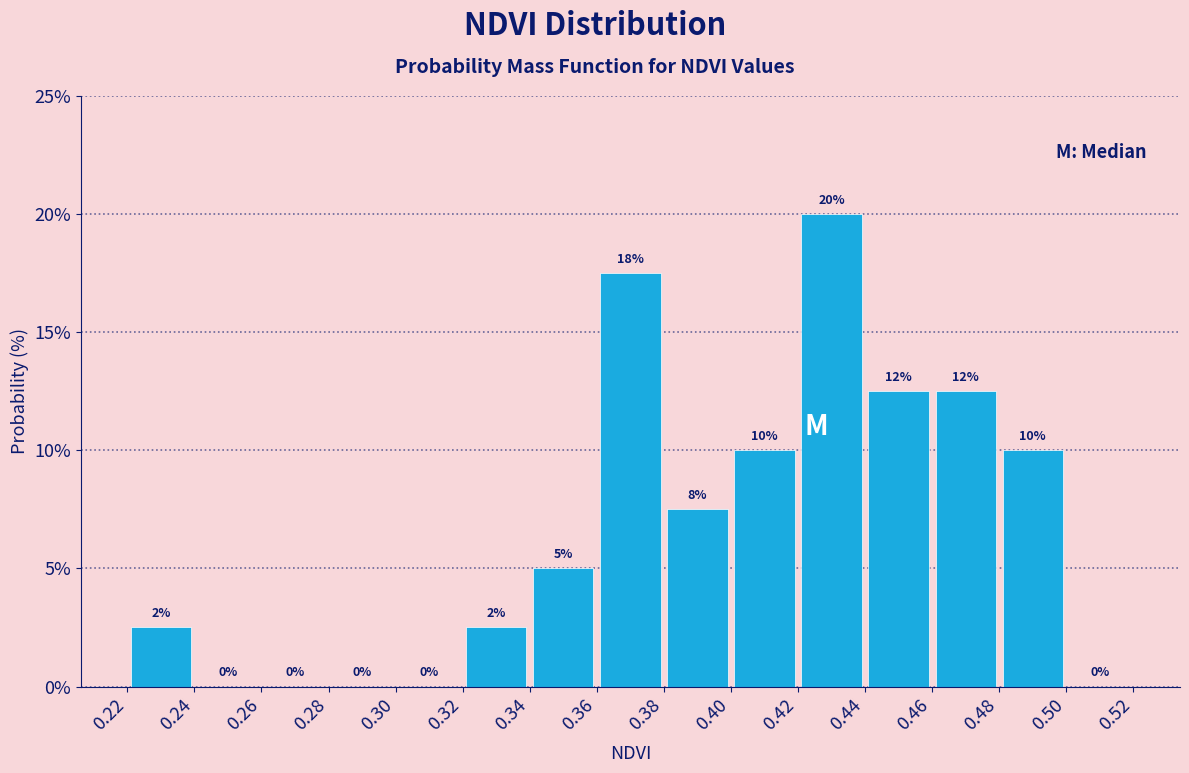

Over which range of the x-axis is the bar tallest?

0.42 to 0.44